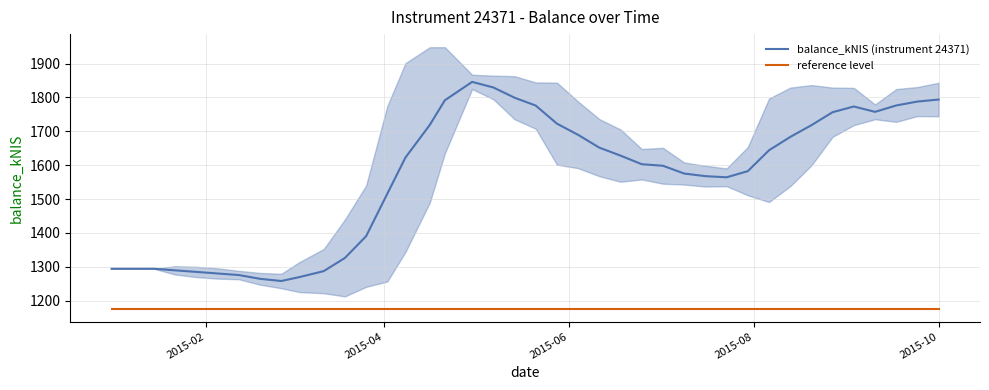

Which series has the largest total across all categories?

balance_kNIS (instrument 24371)